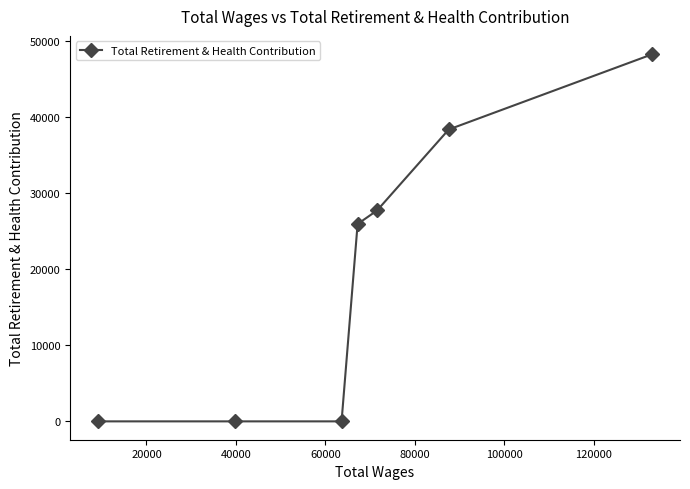

Reading left to right, transcribe all the data shown in this chart.

0	0	0	25964	27748	38399	48299